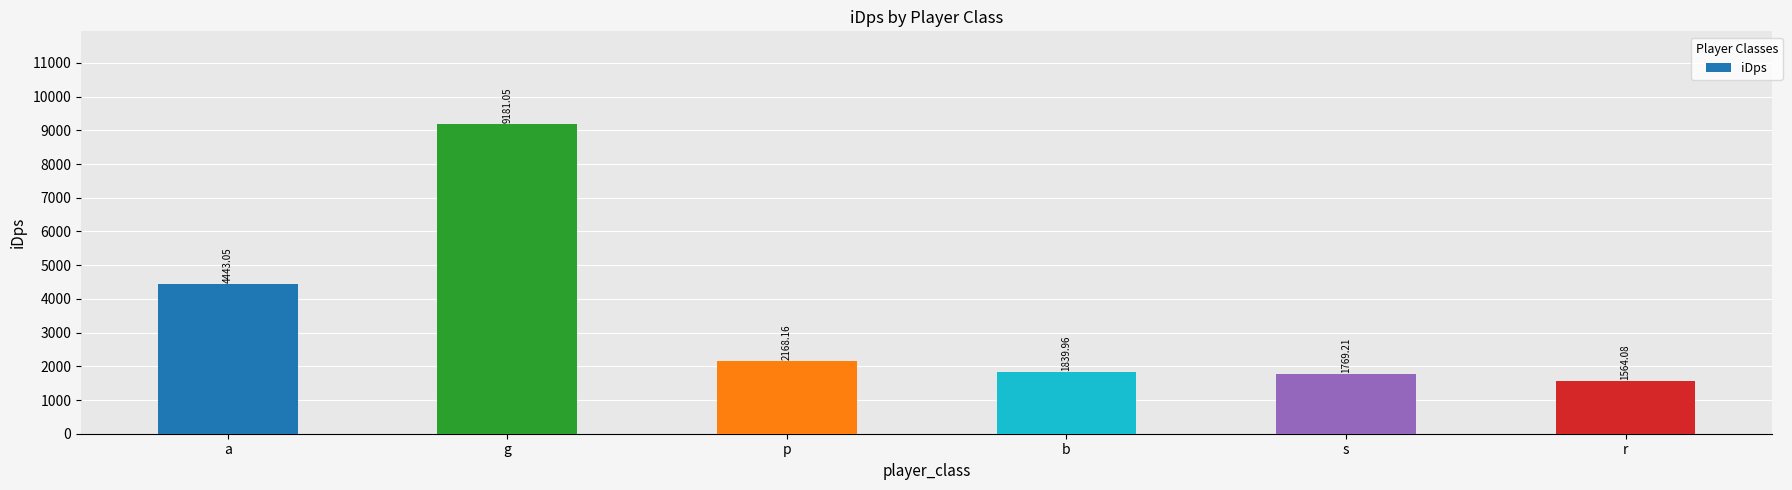

What is the change in value from g to p?

-7012.9